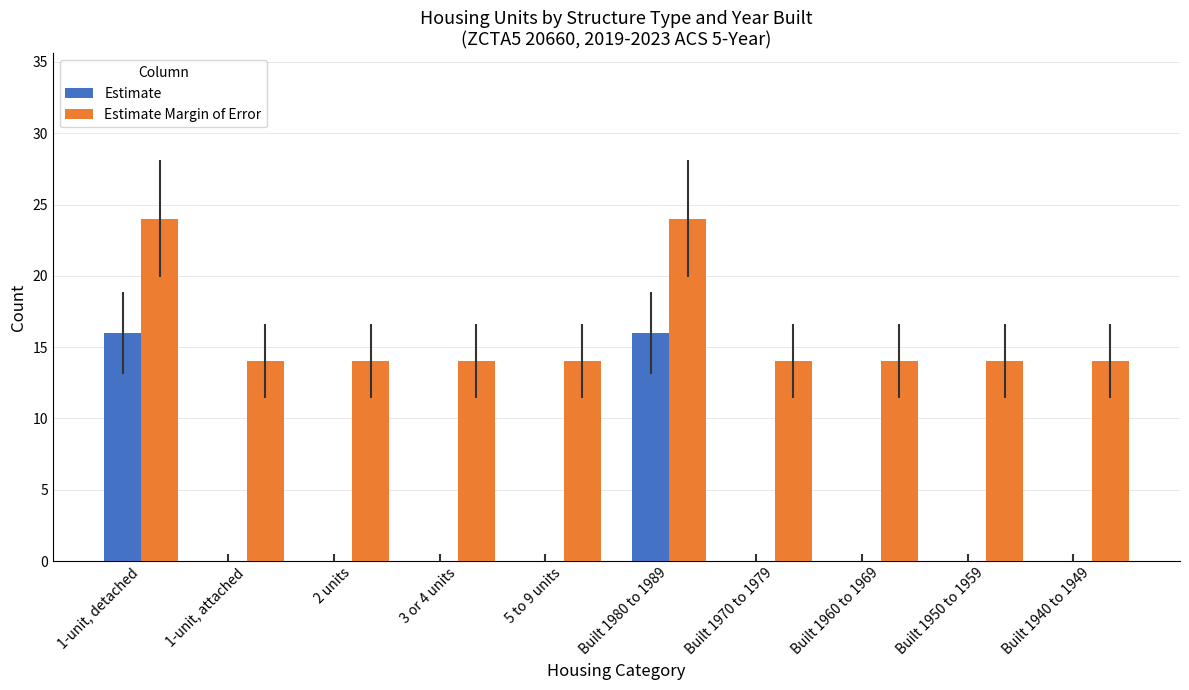

What is the spread (max minus min) of values at 1-unit, attached?

14